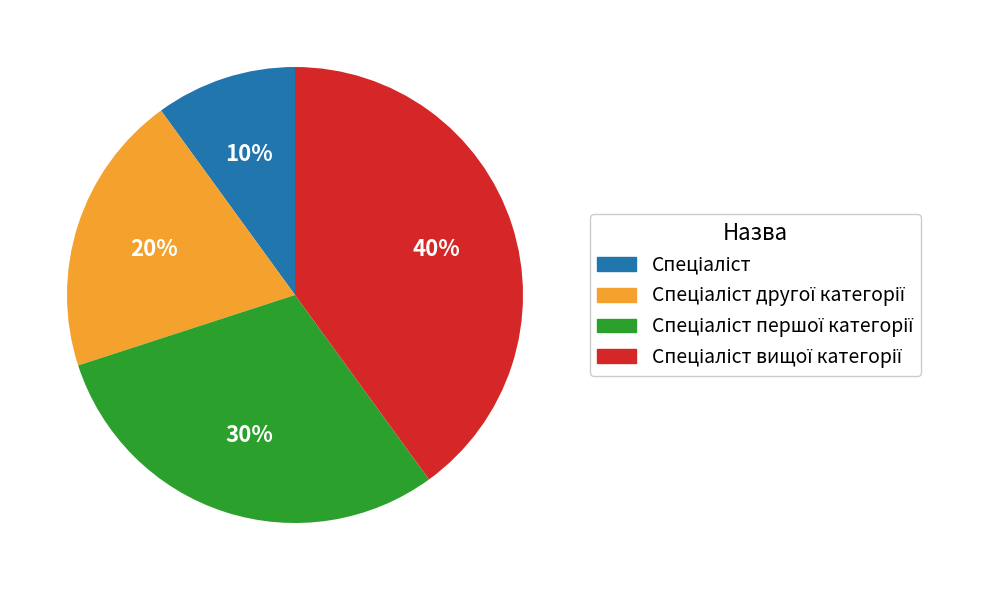

To the nearest percent, what is the average slice percentage?

25%